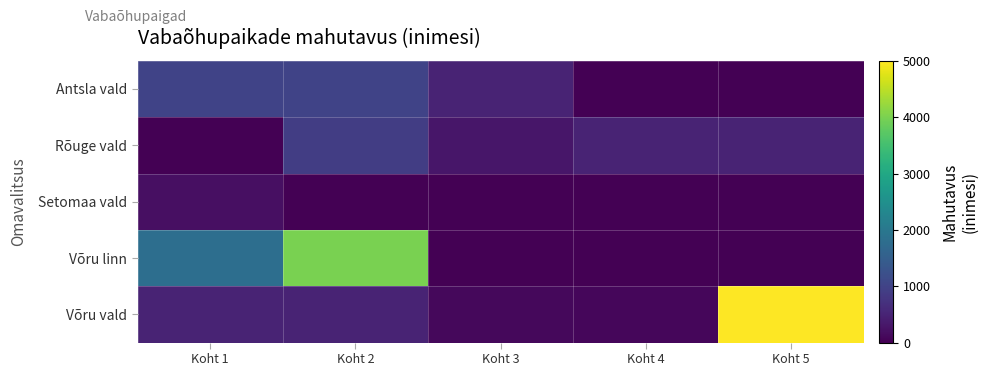

Which has a higher value, Koht 4 or Koht 1?

Koht 1